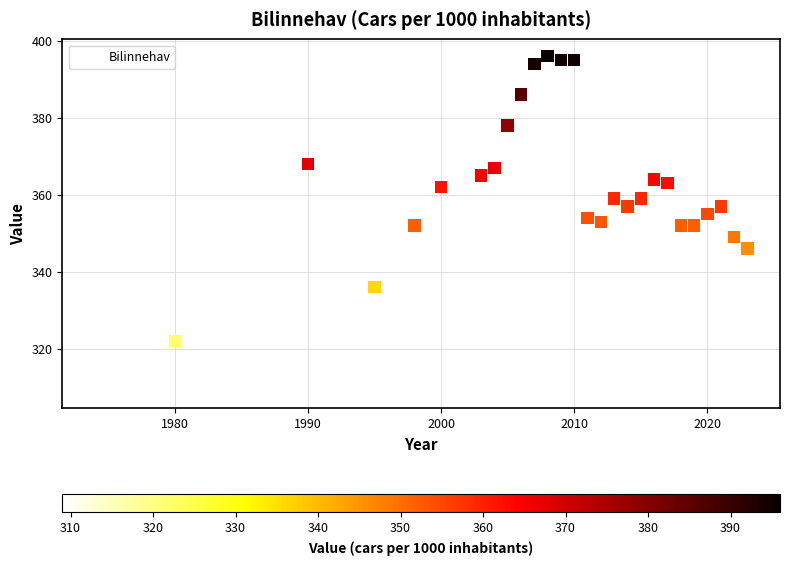

What is the range of X values (max minus min)?

49